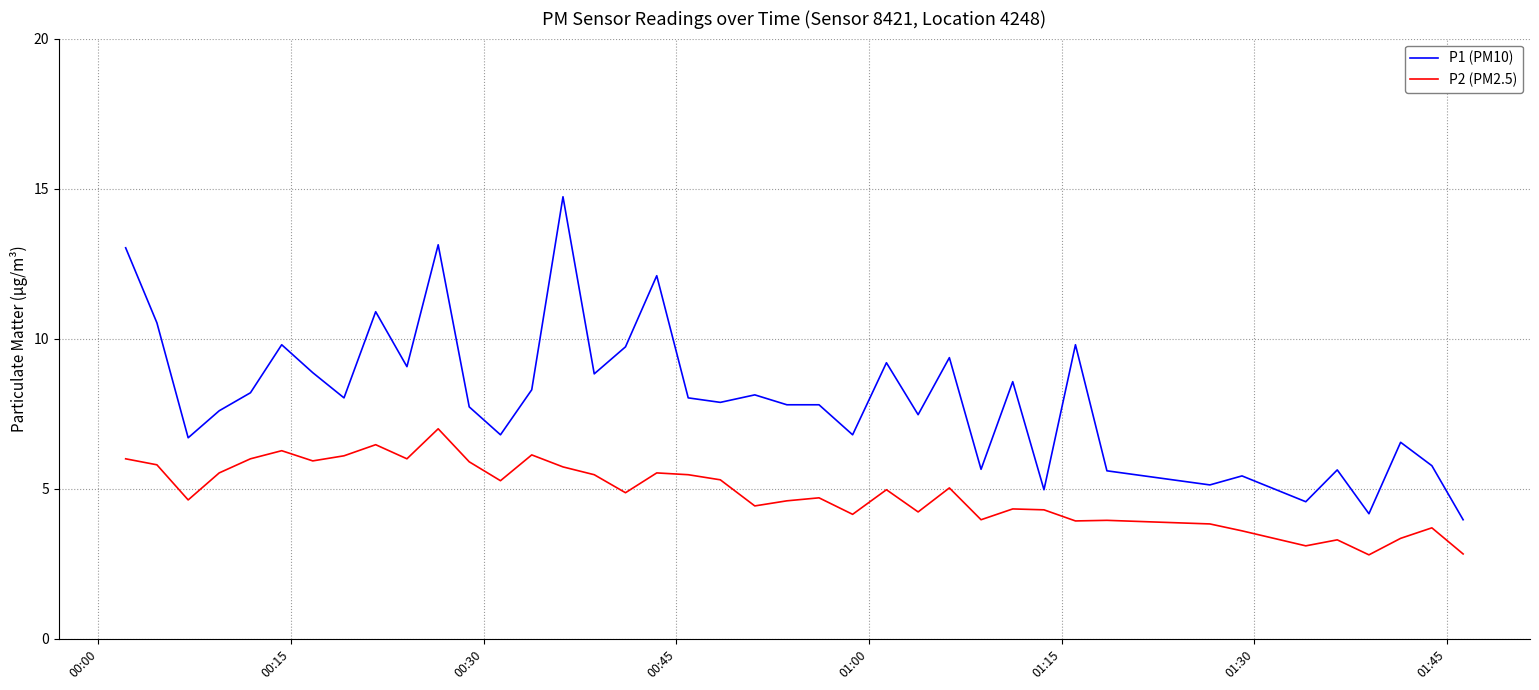

What is the highest value of the P1 (PM10) series?

14.7